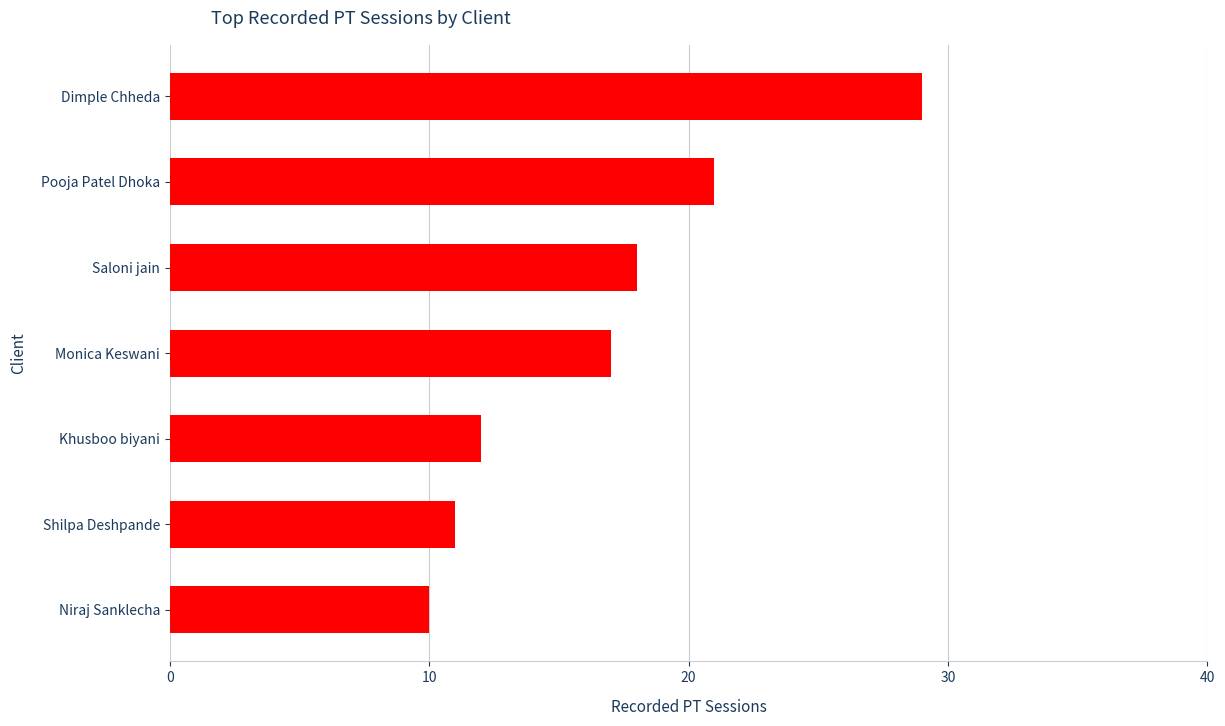

What is the value of the 4th bar from the top?

17